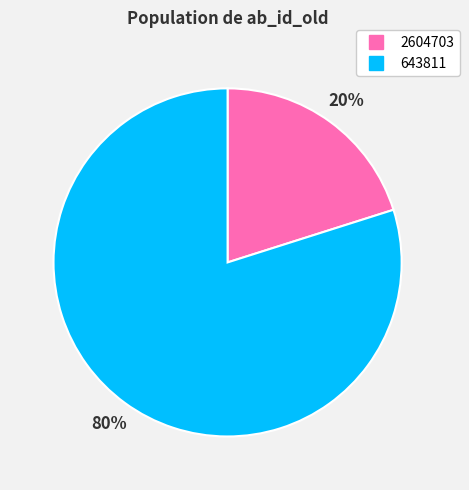

Does any single category account for the majority?

Yes